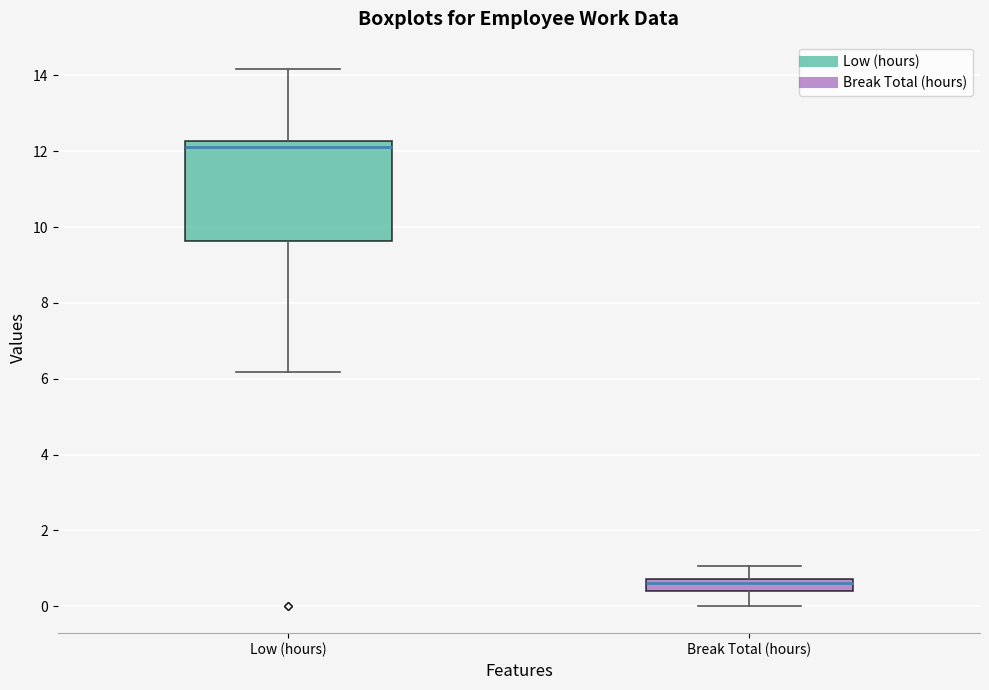

Which box is the tallest, from its lower edge to its upper edge?

Low (hours)